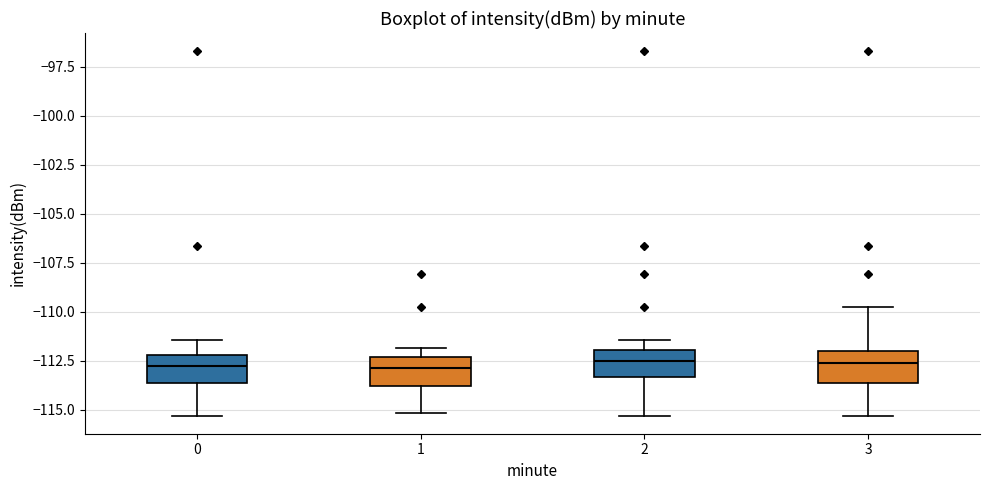

Reading left to right, transcribe this box plot: for each box, give where its median line is, the range the box spans, and where its two whiskers end, as read against the y-axis. The values are not printed on the chart, so give them approximately, as read against the axis.

0: median -113.0, box -113.5 to -112.0, whiskers -115.5 to -111.5
1: median -113.0, box -114.0 to -112.5, whiskers -115.0 to -112.0
2: median -112.5, box -113.5 to -112.0, whiskers -115.5 to -111.5
3: median -112.5, box -113.5 to -112.0, whiskers -115.5 to -110.0